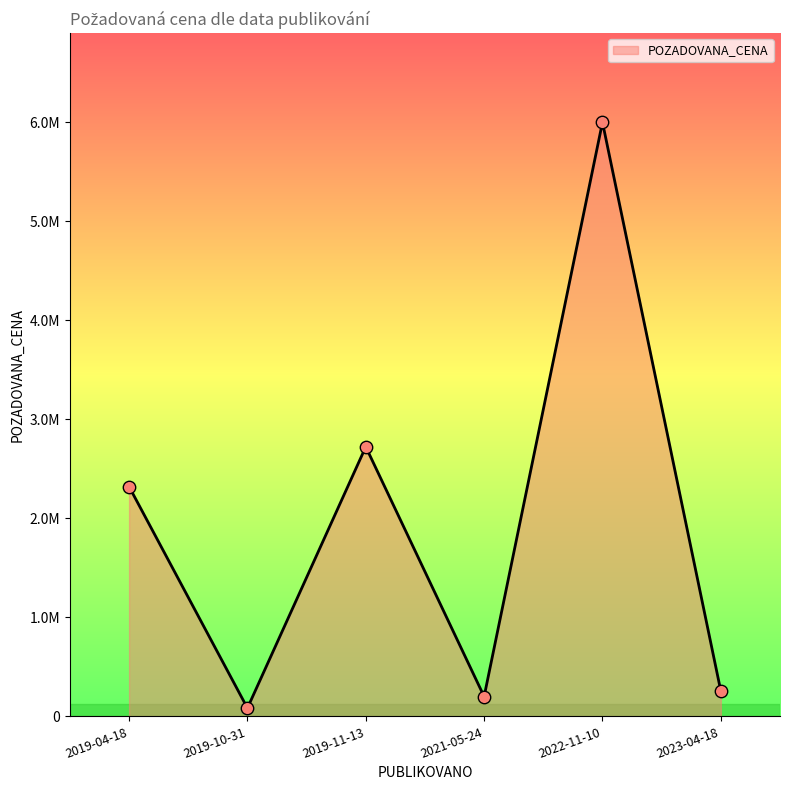

Approximately how many times larger is the value at 2019-11-13 compared to 2019-10-31?

32.6